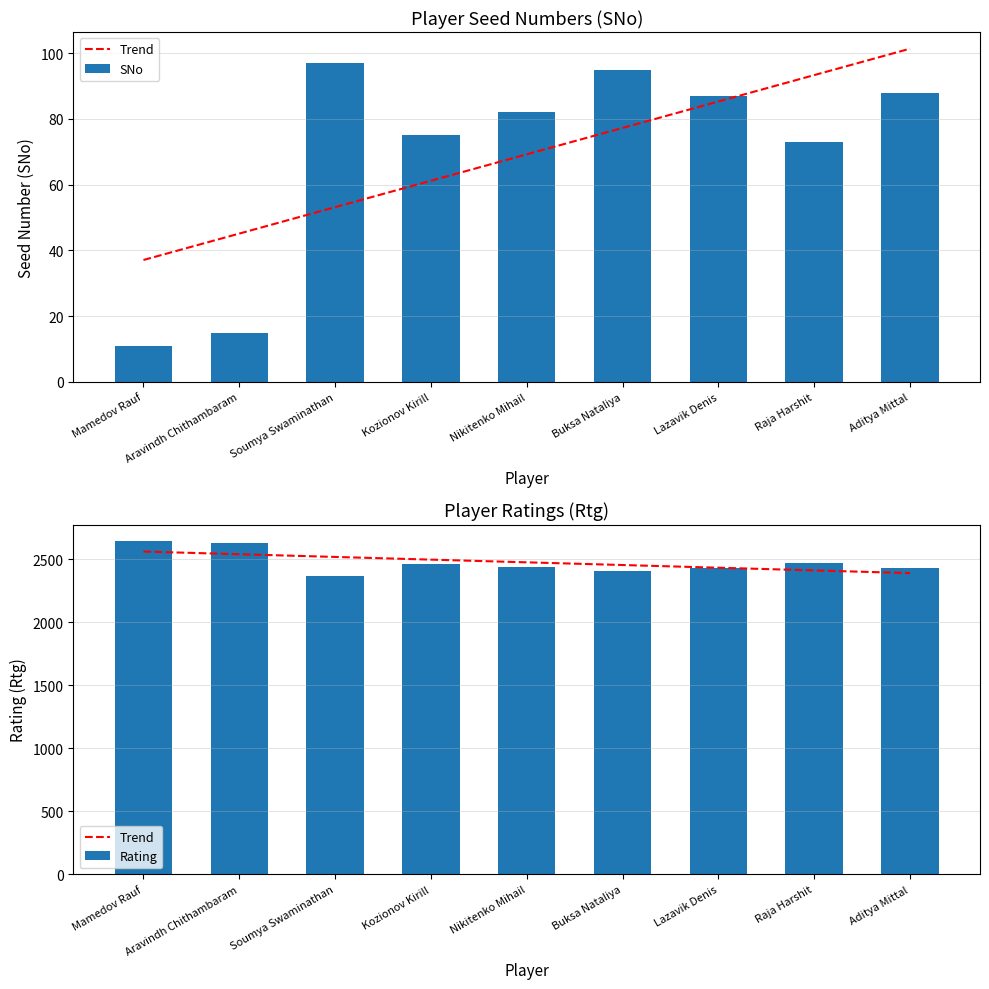

At Raja Harshit, list the series in order from largest to smallest.

Rating, Trend, SNo